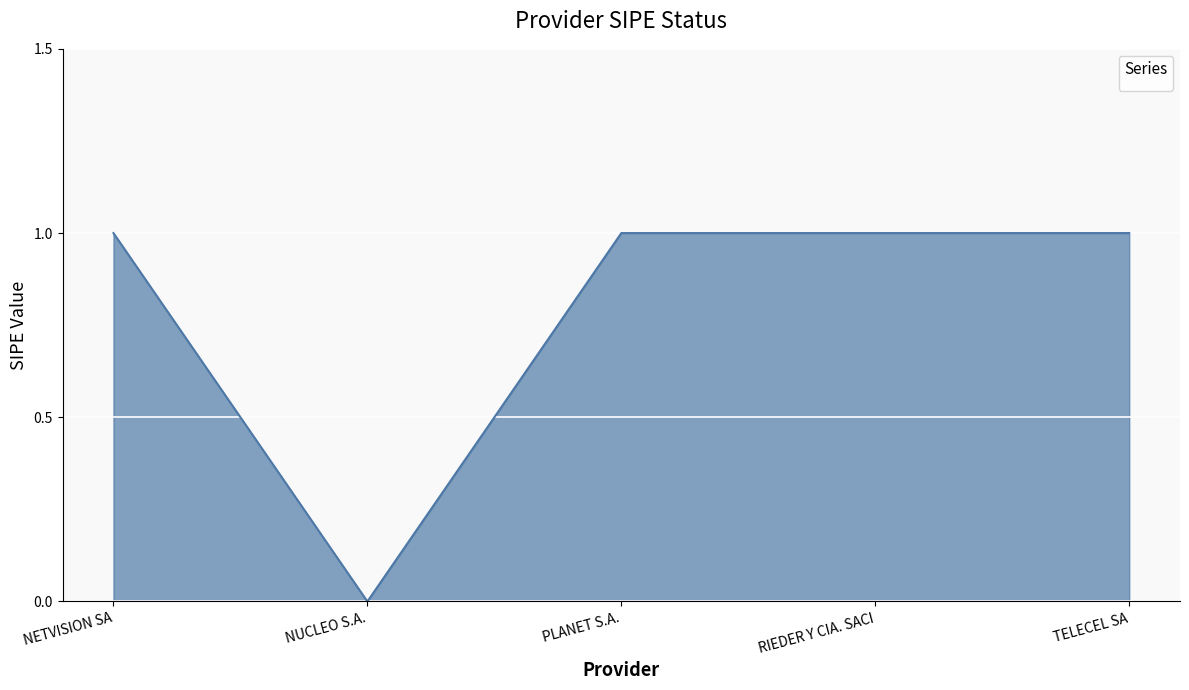

True or false: the data shows 1 at RIEDER Y CIA. SACI.

True